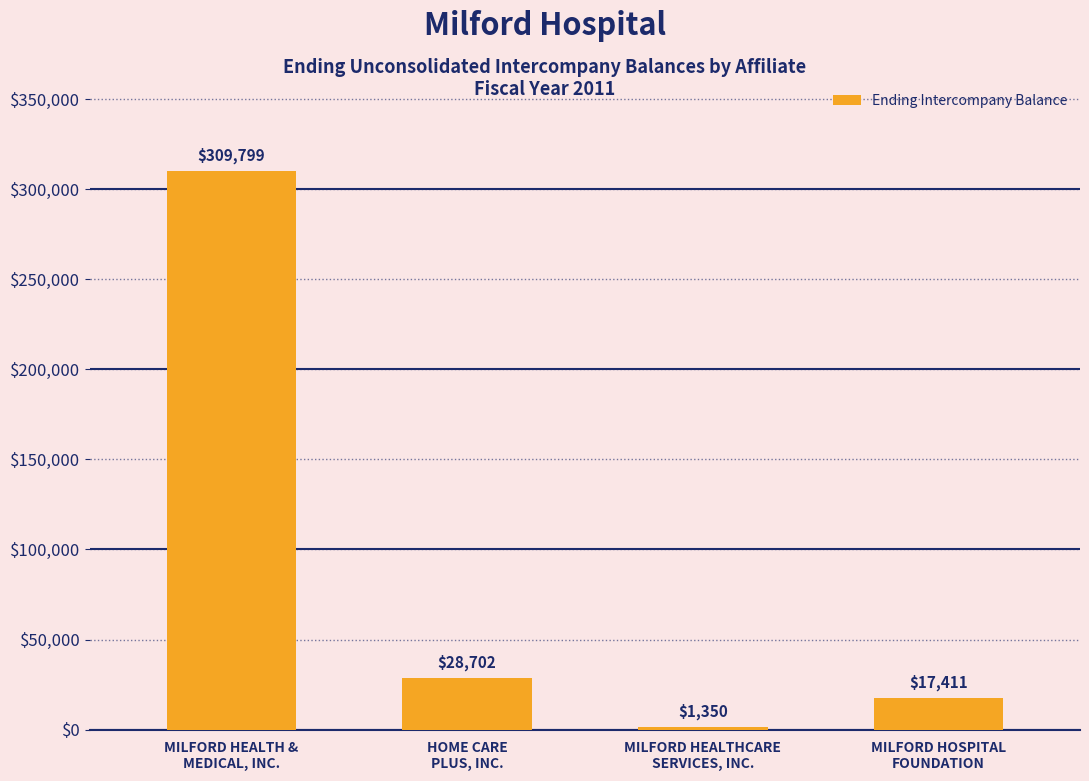

What is the difference between the values at MILFORD HEALTHCARE
SERVICES, INC. and MILFORD HEALTH &
MEDICAL, INC.?

308449